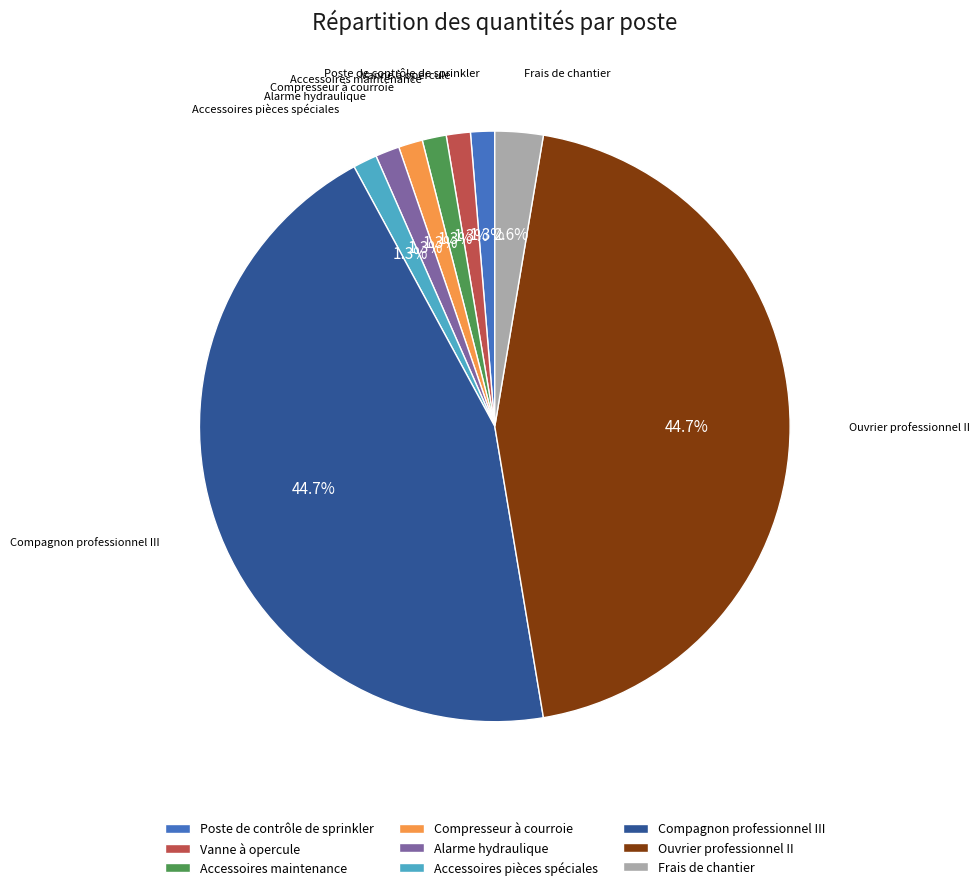

How many segments does this pie chart have?

9